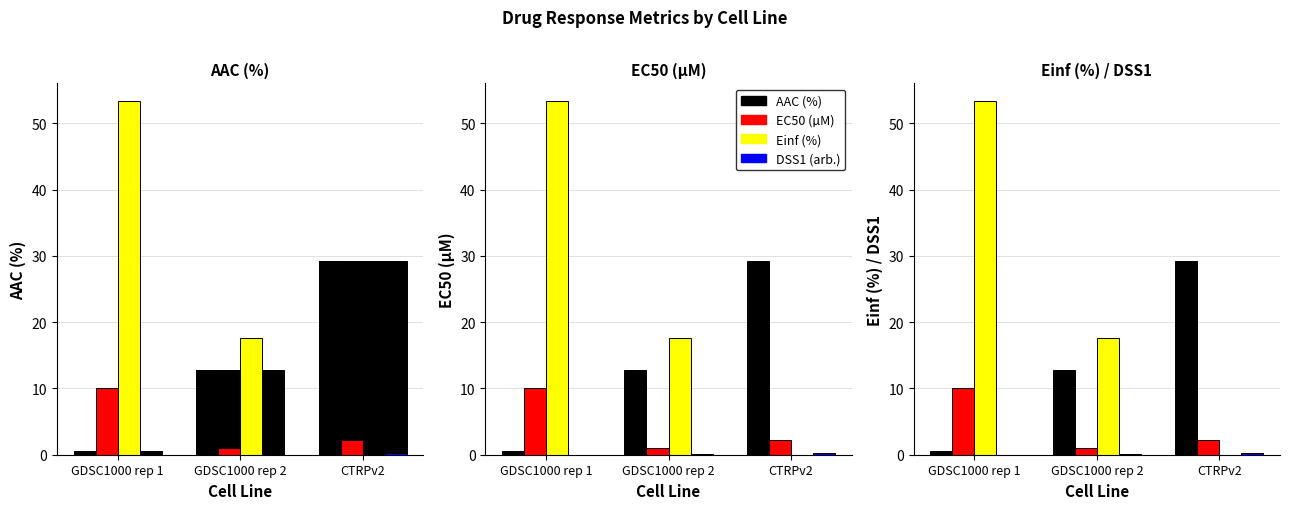

At which category is the sum across all series the highest?

GDSC1000 rep 1